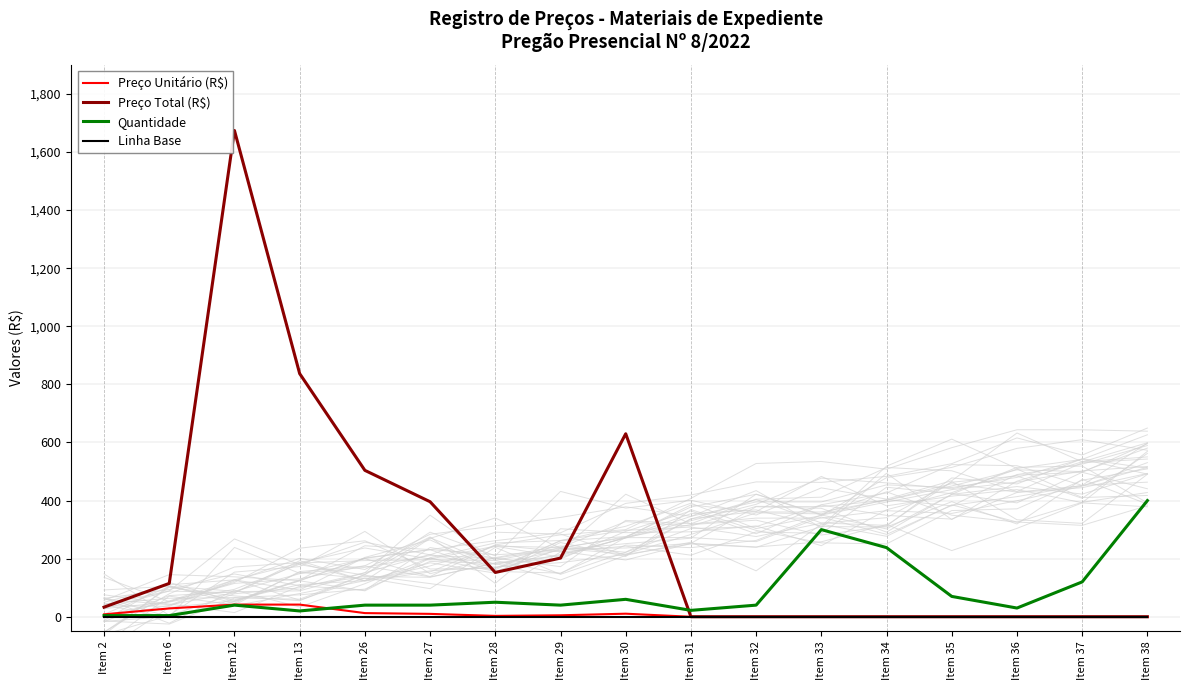

True or false: Preço Unitário (R$) has more than 1 points higher than both neighbors.

False